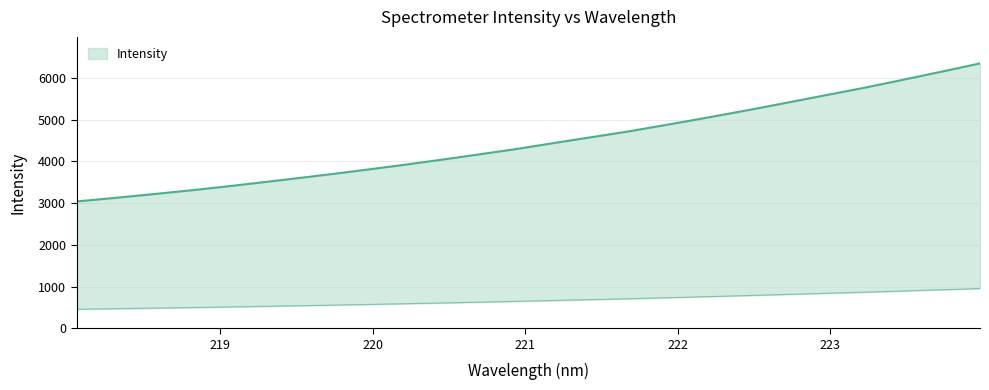

How many data points are less than 4400?

16